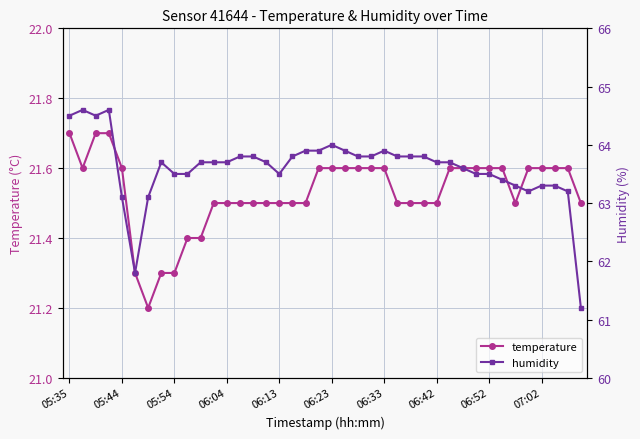

How many lines are shown in the chart?

2